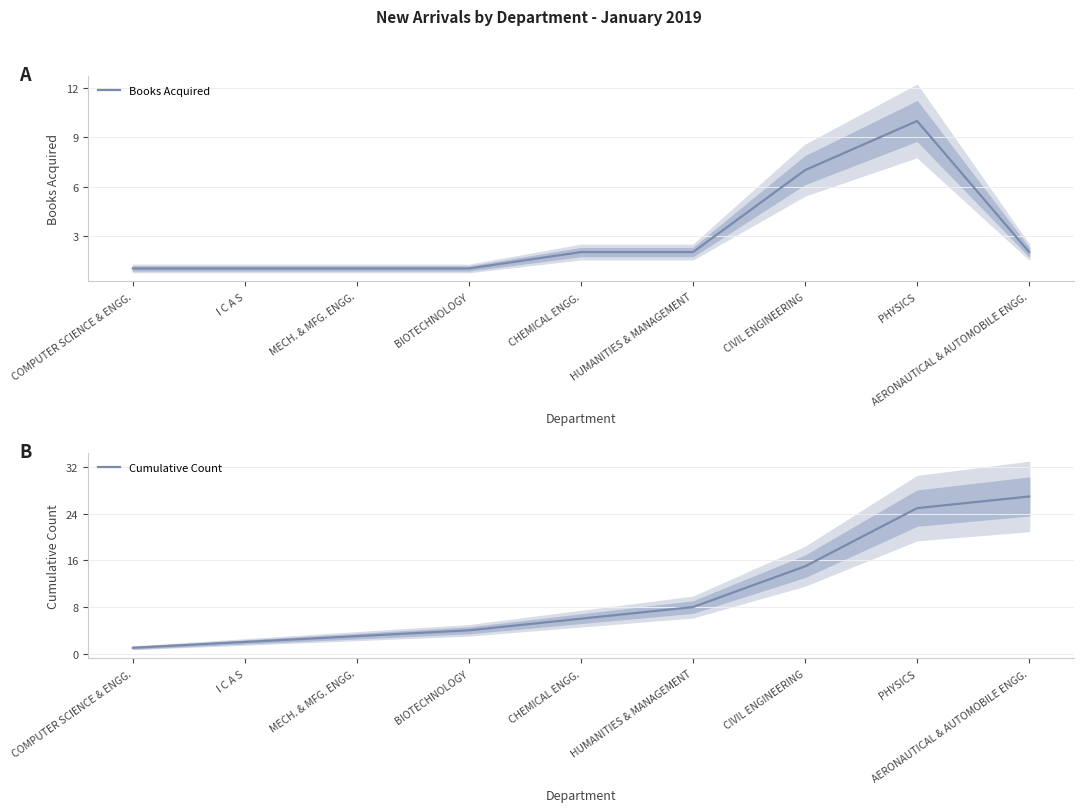

How many data points in Books Acquired are less than 2?

4